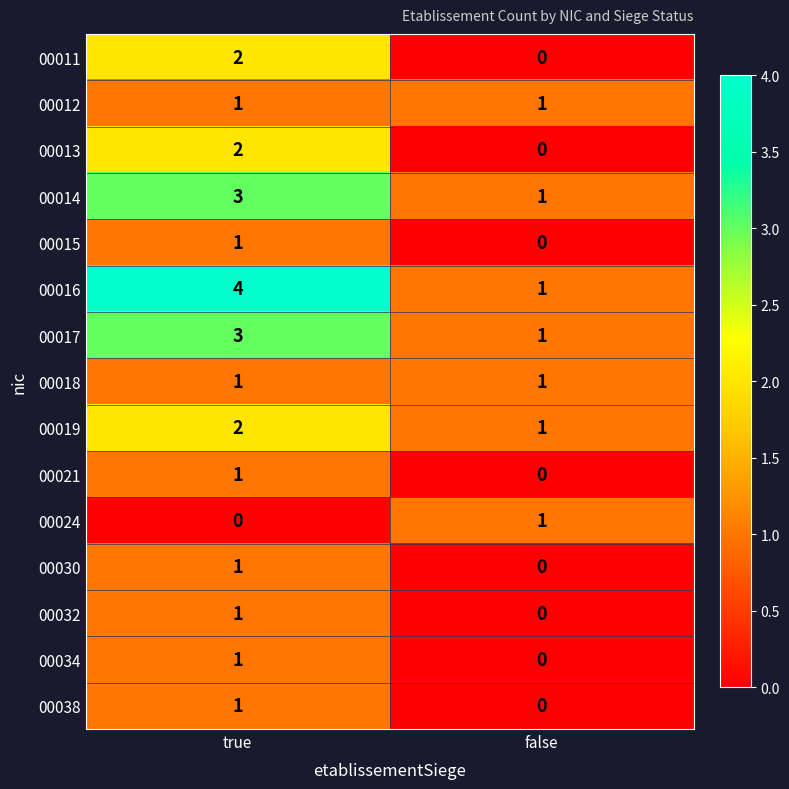

Reading right to left, transcribe all the data shown in this chart.

00011: 0	2
00012: 1	1
00013: 0	2
00014: 1	3
00015: 0	1
00016: 1	4
00017: 1	3
00018: 1	1
00019: 1	2
00021: 0	1
00024: 1	0
00030: 0	1
00032: 0	1
00034: 0	1
00038: 0	1